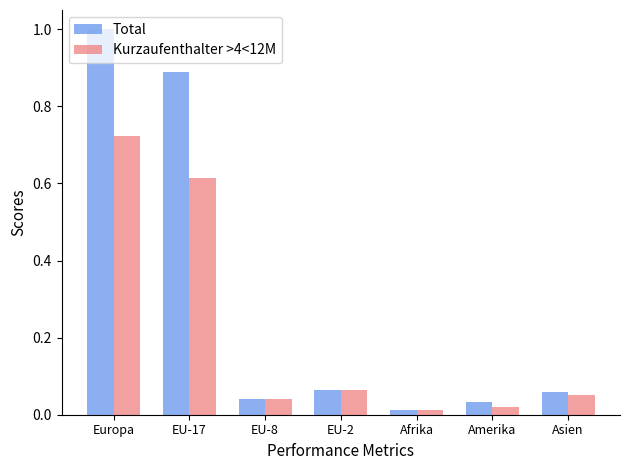

Which series changed the most between Europa and Asien?

Total